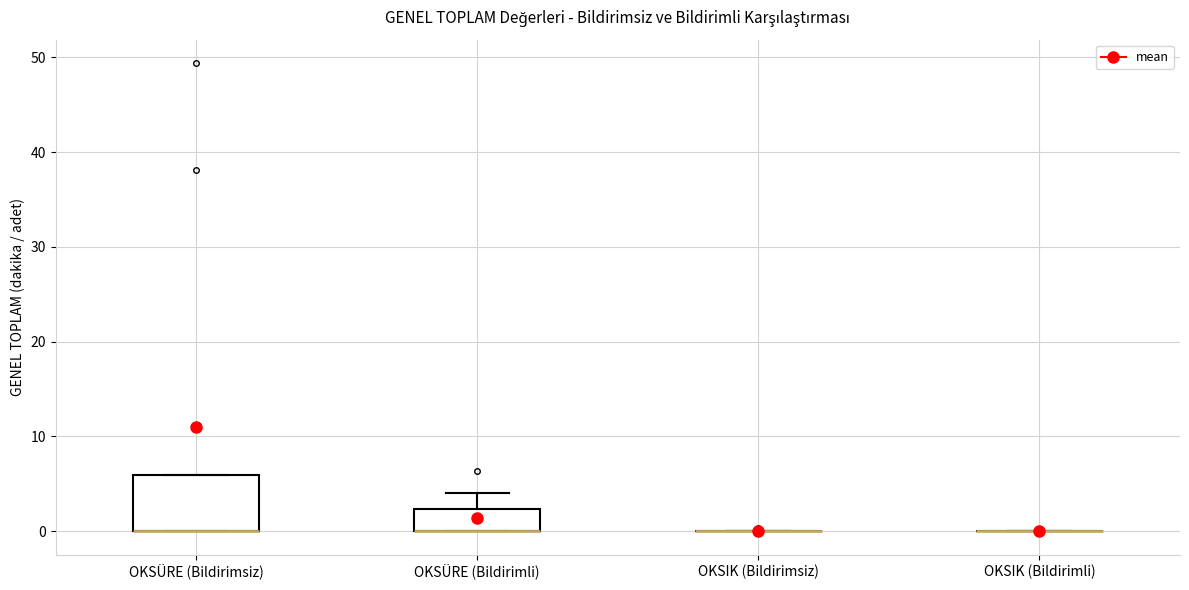

Comparing the boxes themselves (not the whiskers), which one is the tallest?

OKSÜRE (Bildirimsiz)